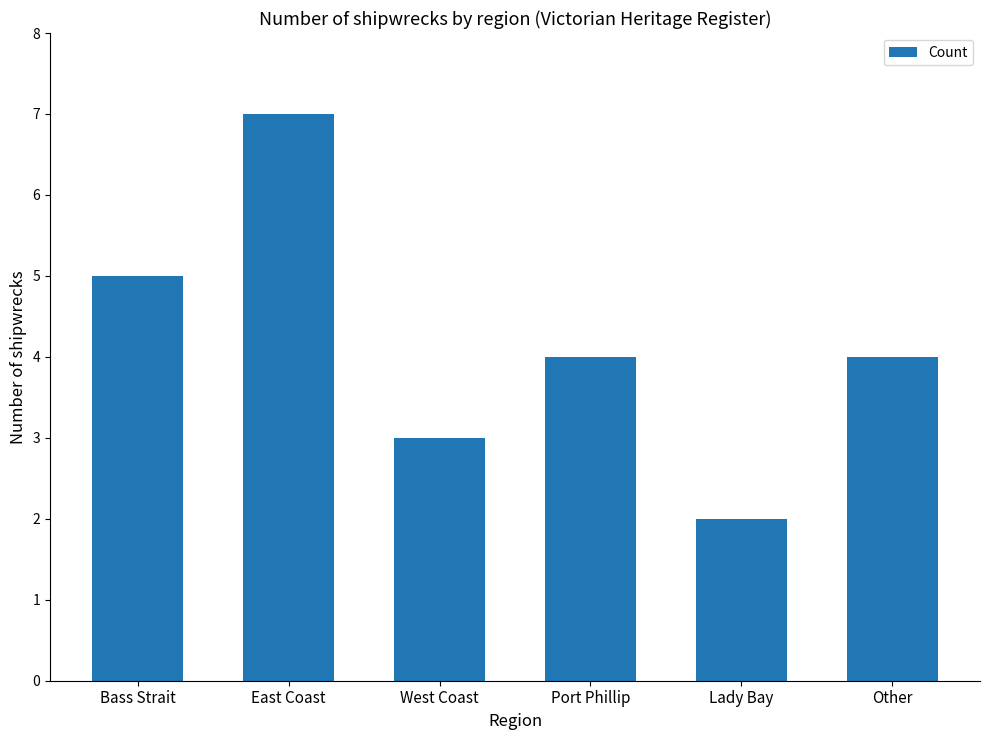

How many data points does each series have?

6